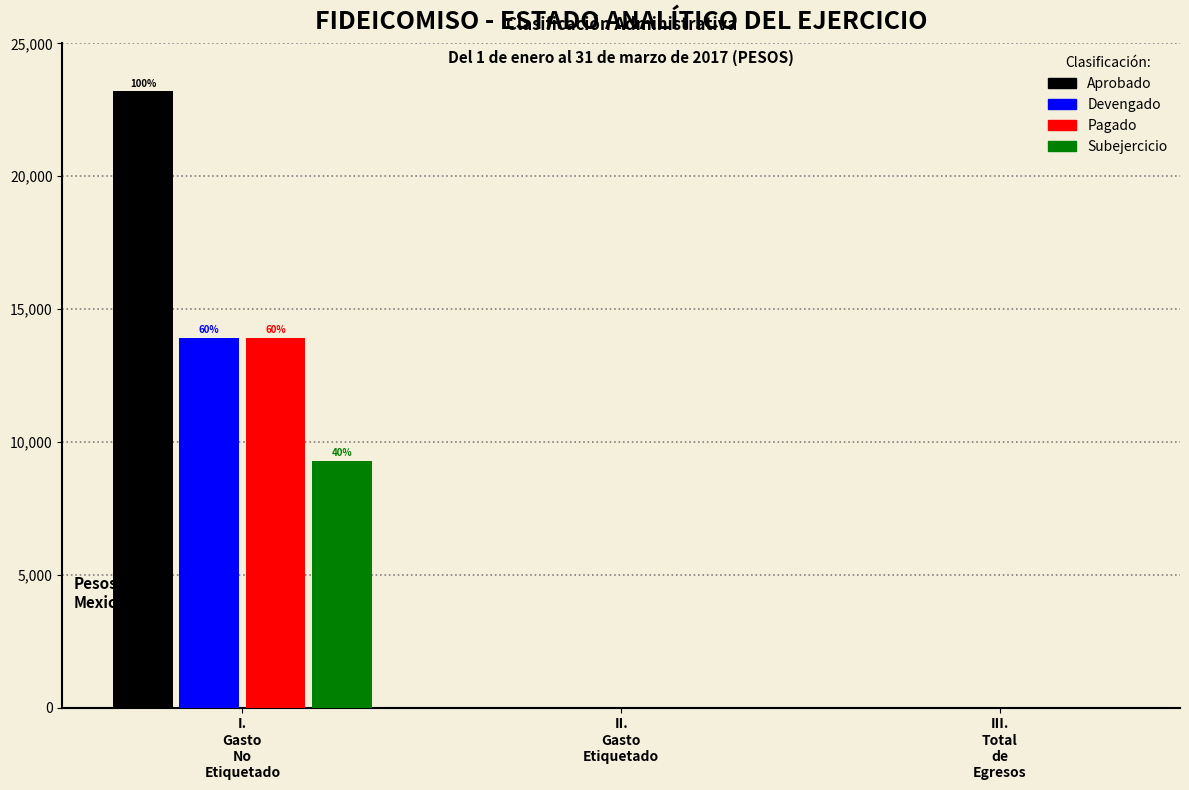

Which series has the largest total across all categories?

Aprobado